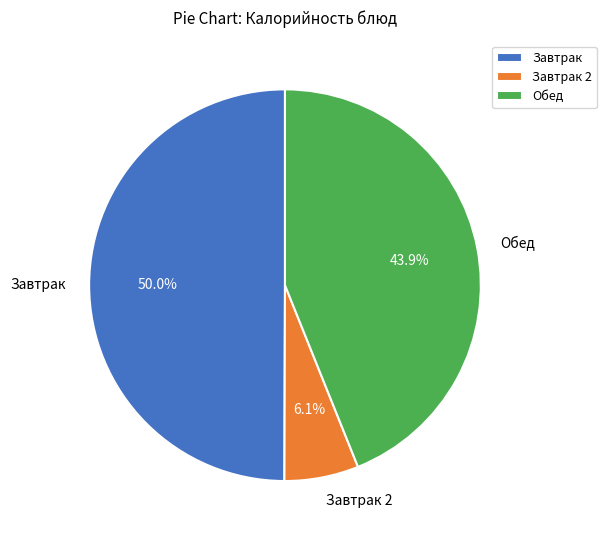

Rank the categories by value from highest to lowest.

Завтрак, Обед, Завтрак 2